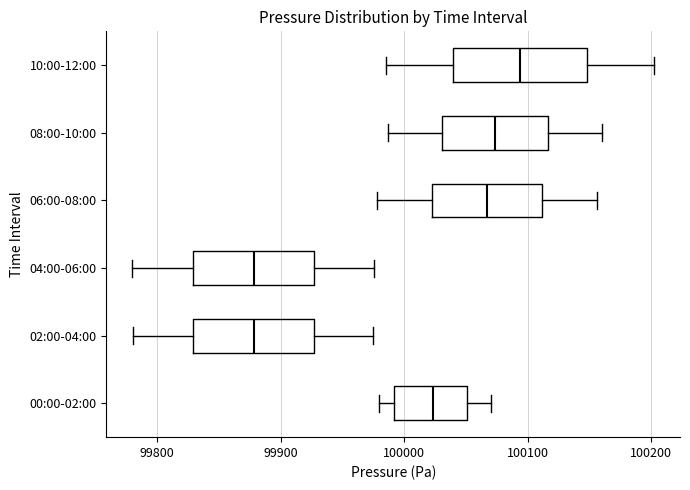

Reading bottom to top, transcribe this box plot: for each box, give where its median line is, the range the box spans, and where its two whiskers end, as read against the x-axis. The values are not printed on the chart, so give them approximately, as read against the axis.

00:00-02:00: median 100020, box 99990 to 100050, whiskers 99980 to 100070
02:00-04:00: median 99880, box 99830 to 99930, whiskers 99780 to 99980
04:00-06:00: median 99880, box 99830 to 99930, whiskers 99780 to 99980
06:00-08:00: median 100070, box 100020 to 100110, whiskers 99980 to 100160
08:00-10:00: median 100070, box 100030 to 100120, whiskers 99990 to 100160
10:00-12:00: median 100090, box 100040 to 100150, whiskers 99990 to 100200